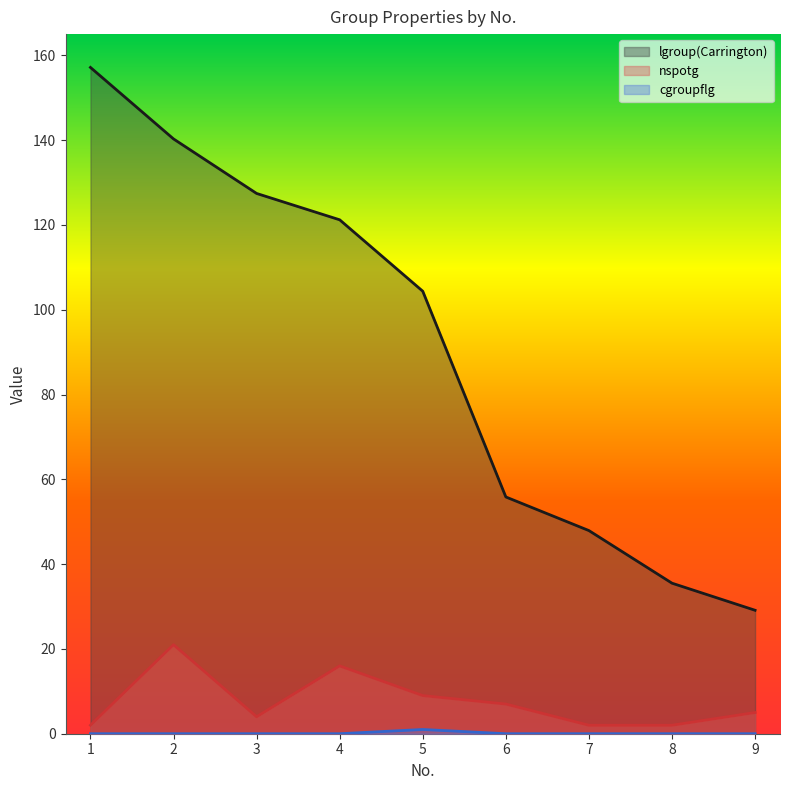

Between 2 and 9, which series saw the biggest shift?

lgroup(Carrington)